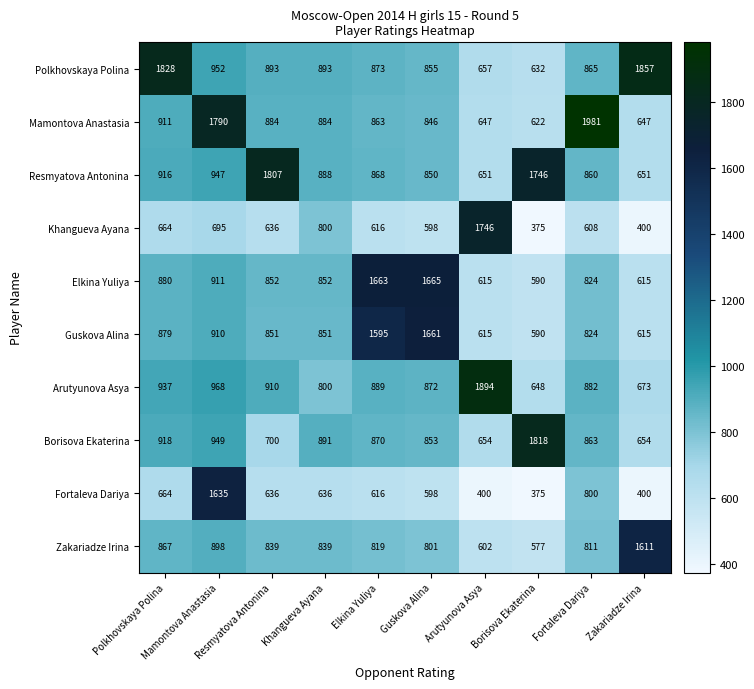

Count the number of data series in this chart.

10